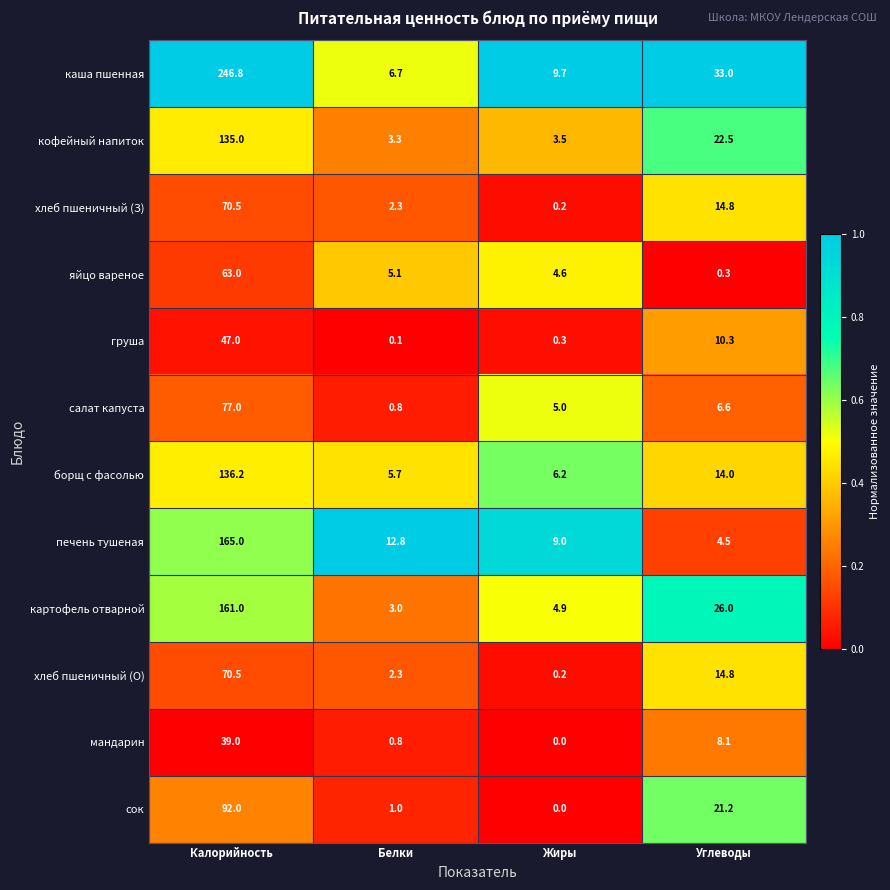

What is the difference between the maximum and second lowest values in the каша пшенная series?

237.1